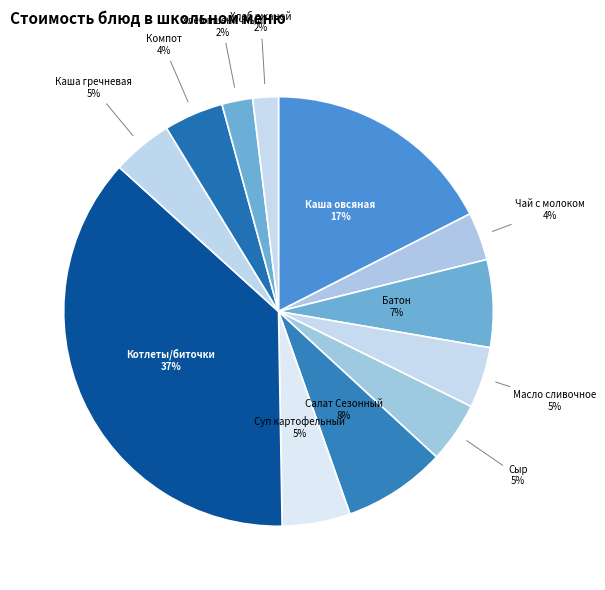

To the nearest percent, what portion does Хлеб ржаной represent?

2%